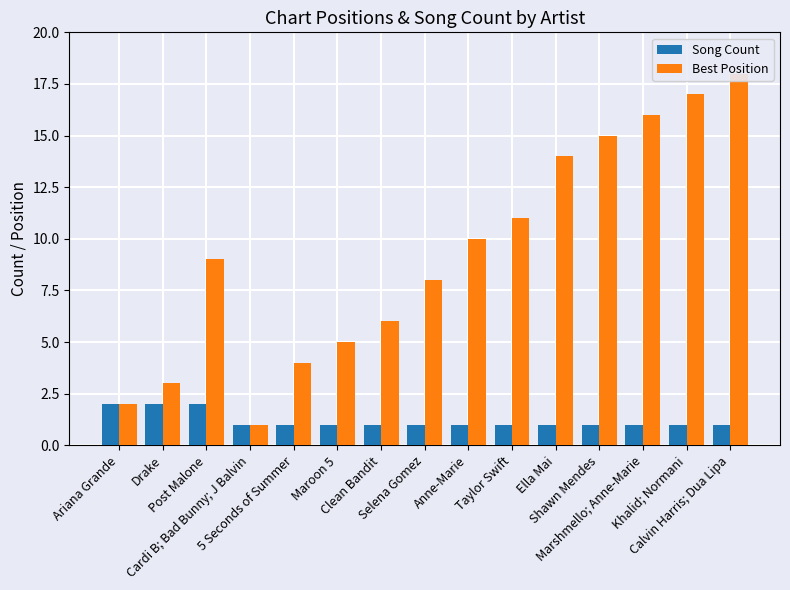

Between Drake and Cardi B; Bad Bunny; J Balvin, which is larger?

Drake